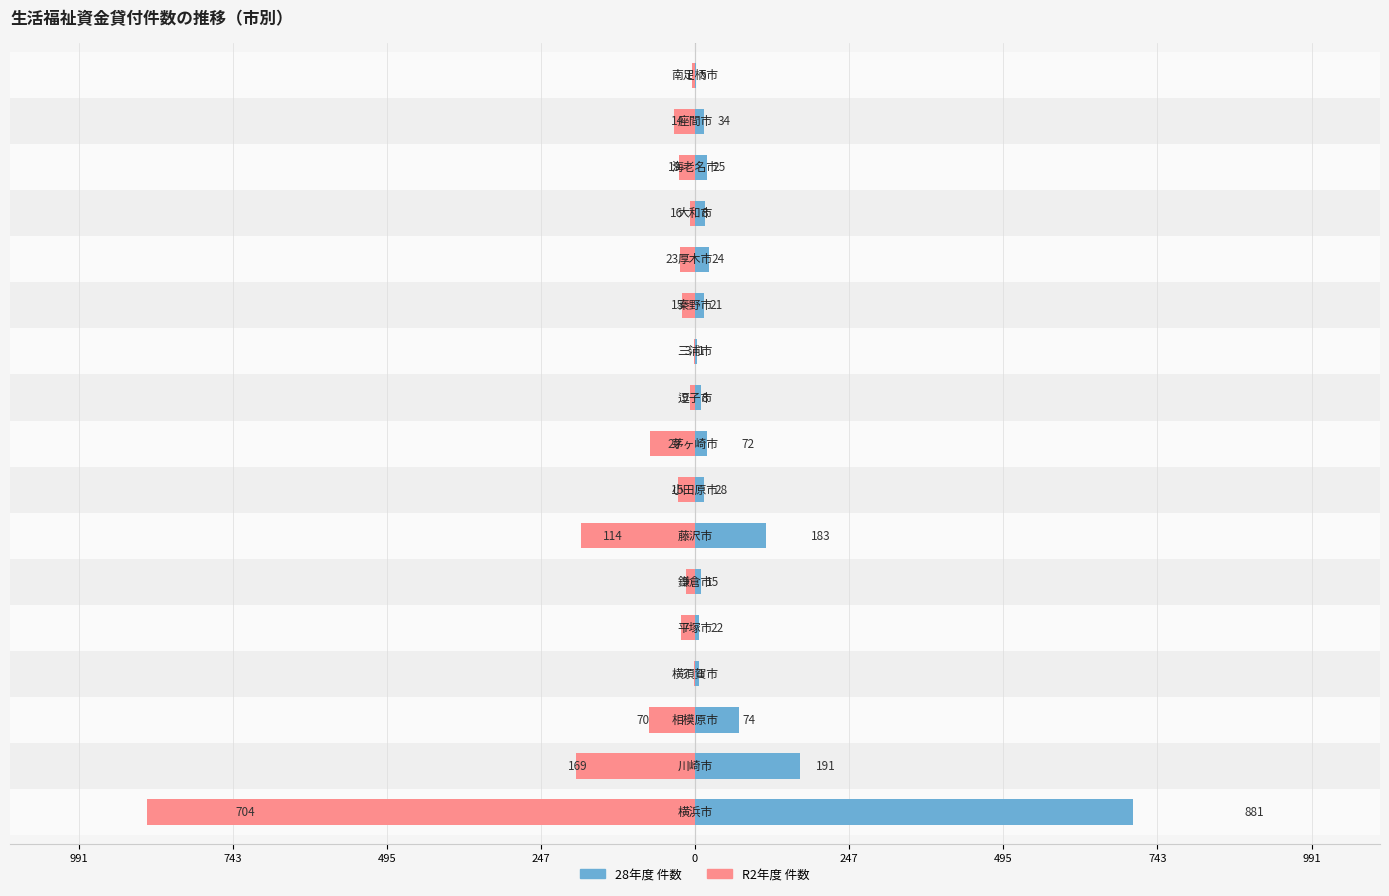

What is the average value of the 28年度 件数 series?

71